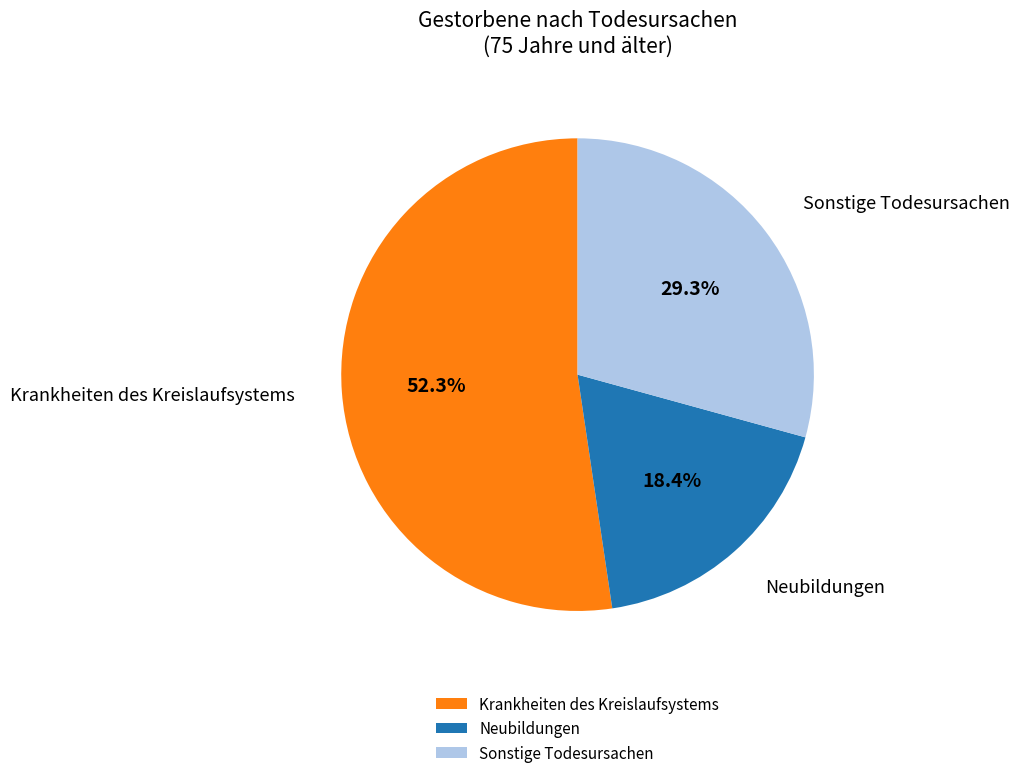

What portion of the pie excludes Sonstige Todesursachen?

70.7%